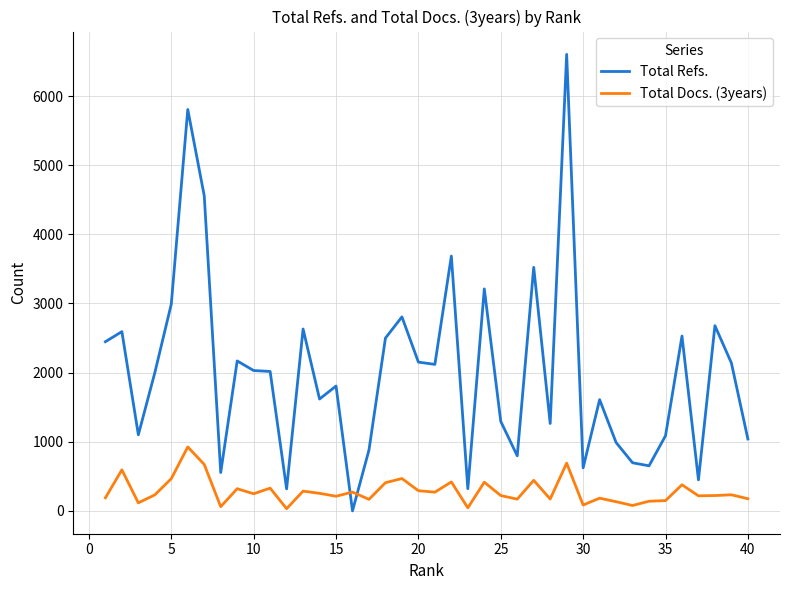

Which series has the widest spread of values?

Total Refs.